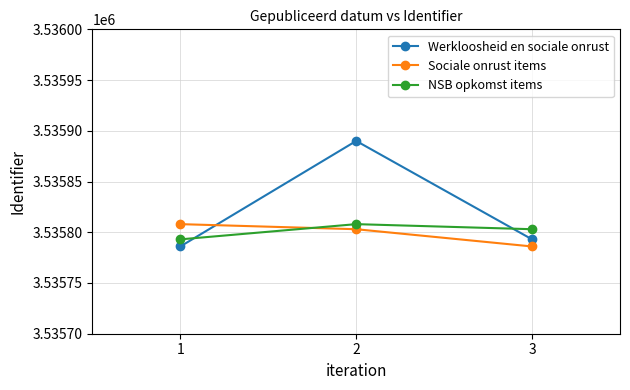

Reading left to right, transcribe all the data shown in this chart.

Werkloosheid en sociale onrust: 1=3535786	2=3535890	3=3535793
Sociale onrust items: 1=3535808	2=3535803	3=3535786
NSB opkomst items: 1=3535793	2=3535808	3=3535803